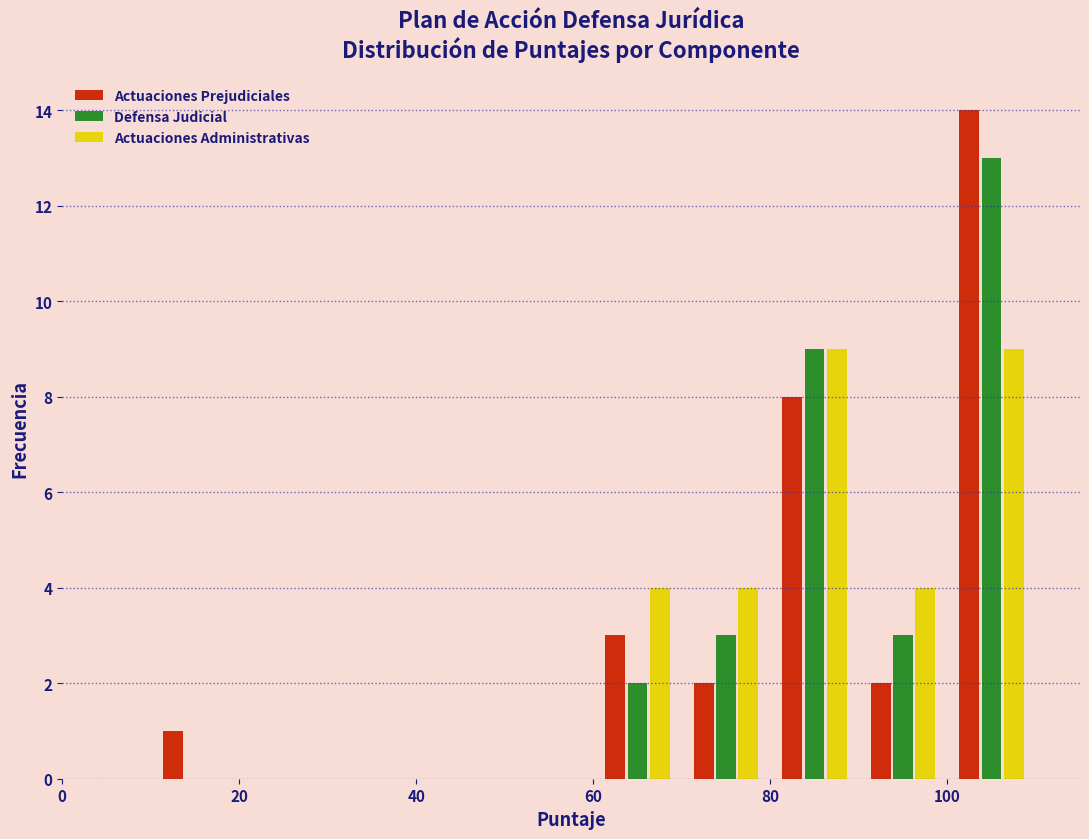

What is the height of the Defensa Judicial bar covering 70 to 80 on the x-axis? The values are not printed on the chart, so give them approximately, as read against the axis.

3